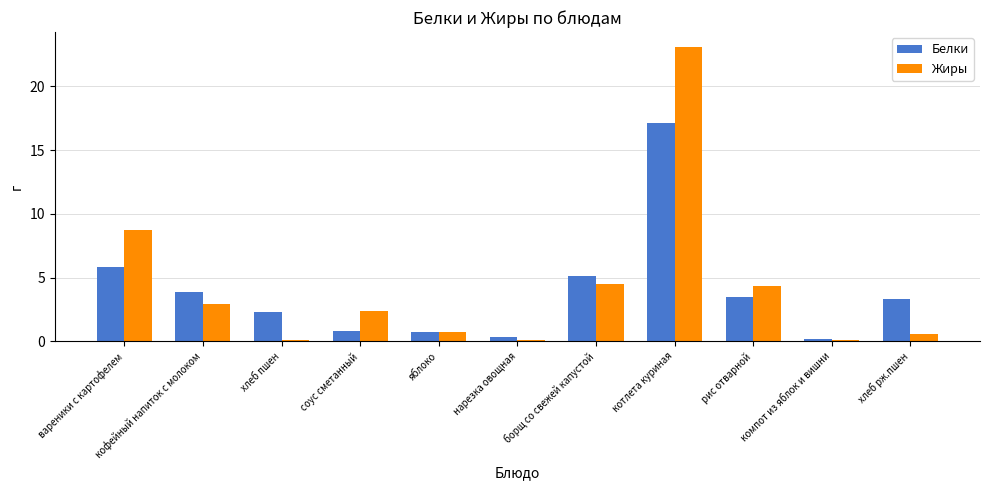

Rank the series by their average value, from highest to lowest.

Жиры, Белки